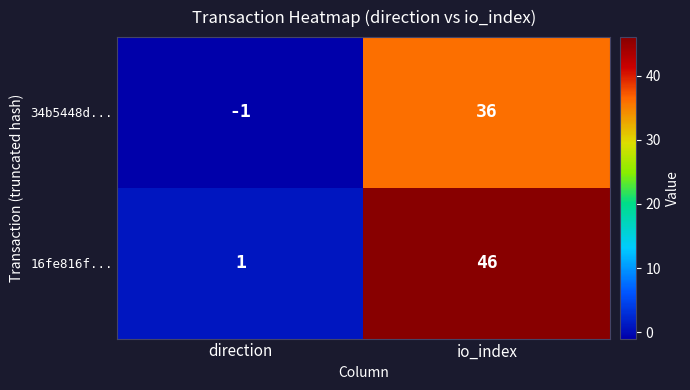

Which category has the highest value across all series?

io_index